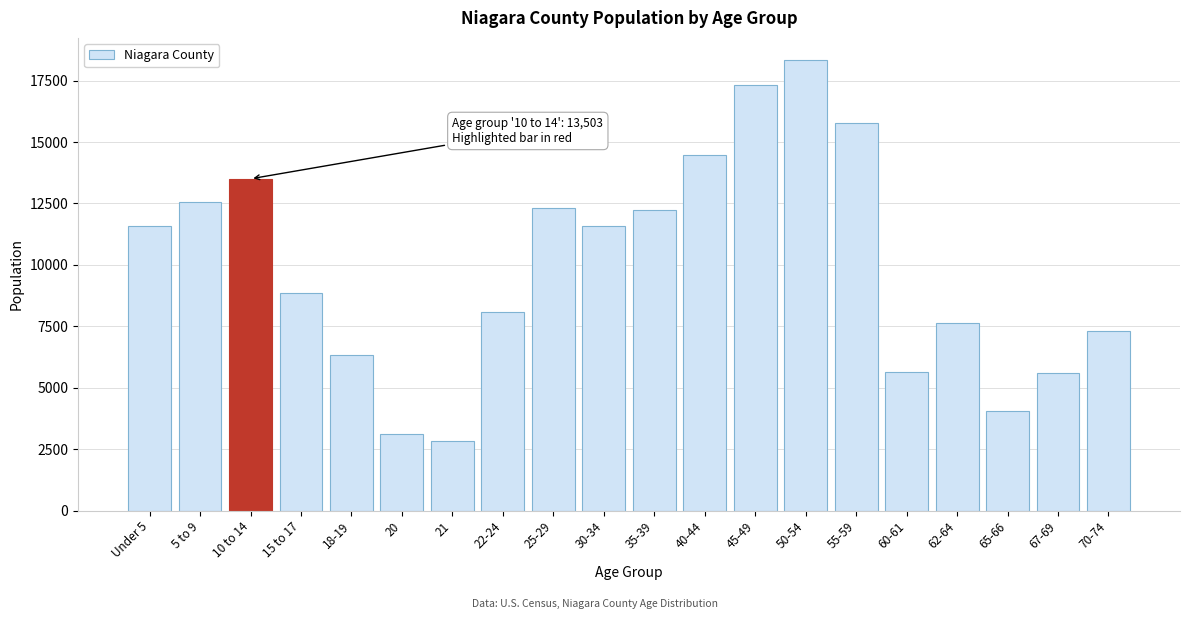

What is the value of the 20th bar from the left?

7319